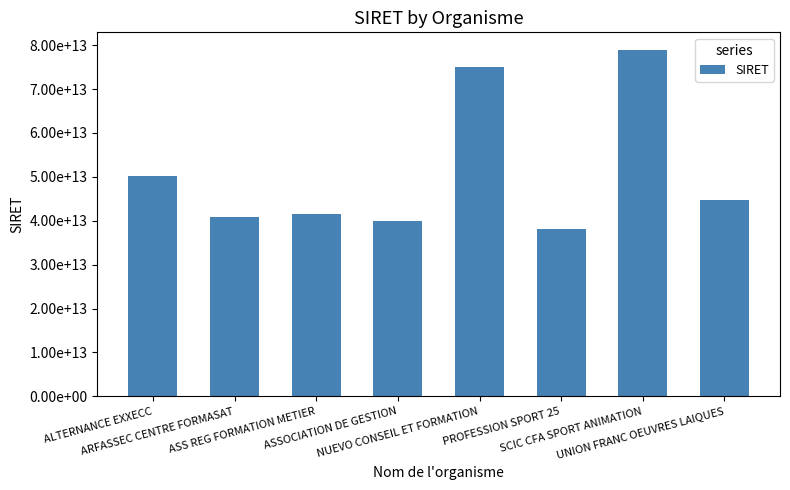

Are the bars grouped side by side (vs. stacked)?

No